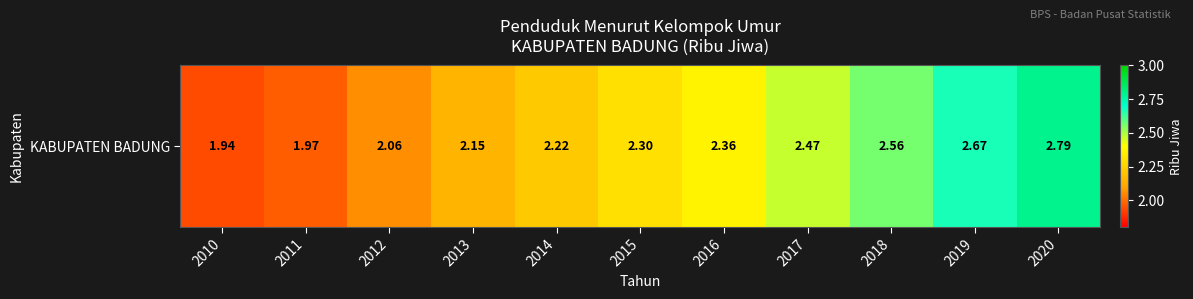

Rank the categories by value from highest to lowest.

2020, 2019, 2018, 2017, 2016, 2015, 2014, 2013, 2012, 2011, 2010